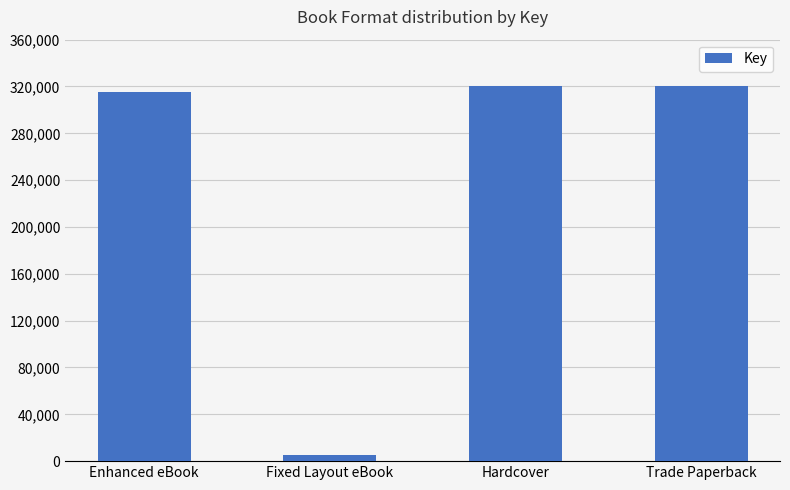

What is the label of the 3rd bar from the left?

Hardcover